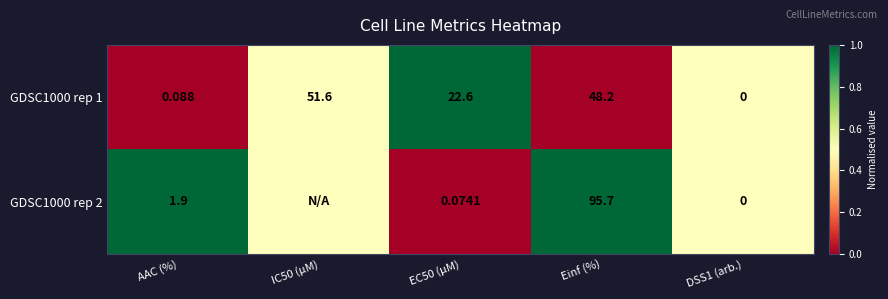

Is the value of GDSC1000 rep 1 at EC50 (µM) greater than the value of GDSC1000 rep 2 at AAC (%)?

Yes